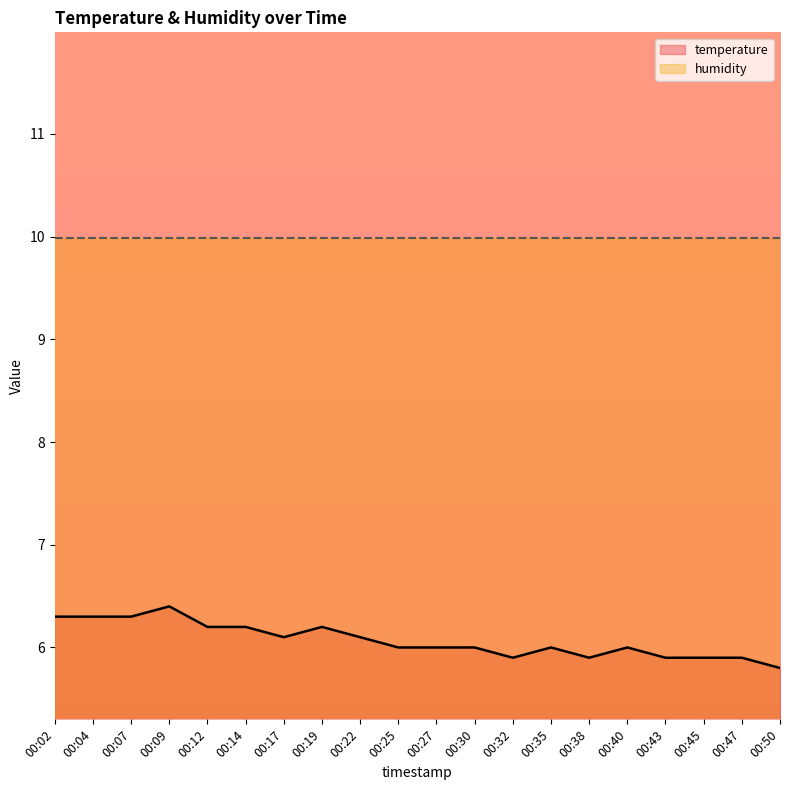

Reading left to right, list all the values displayed in this chart.

00:02=6.3	00:04=6.3	00:07=6.3	00:09=6.4	00:12=6.2	00:14=6.2	00:17=6.1	00:19=6.2	00:22=6.1	00:25=6.0	00:27=6.0	00:30=6.0	00:32=5.9	00:35=6.0	00:38=5.9	00:40=6.0	00:43=5.9	00:45=5.9	00:47=5.9	00:50=5.8